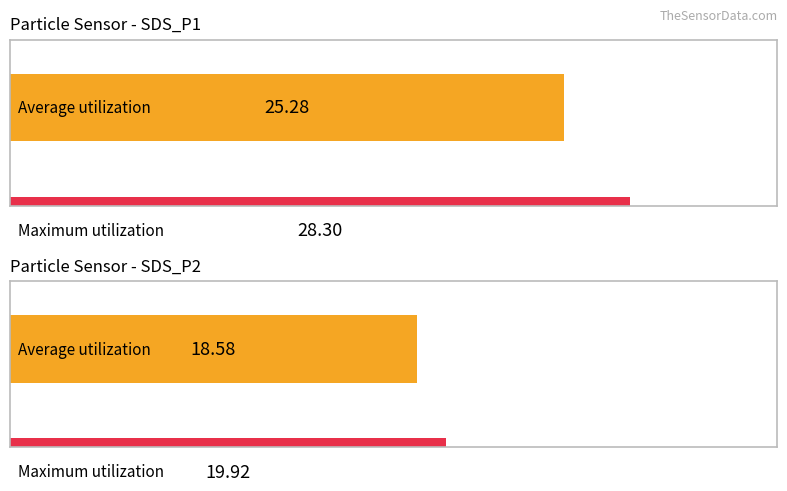

Between 7 and 23, which series saw the biggest shift?

SDS_P1